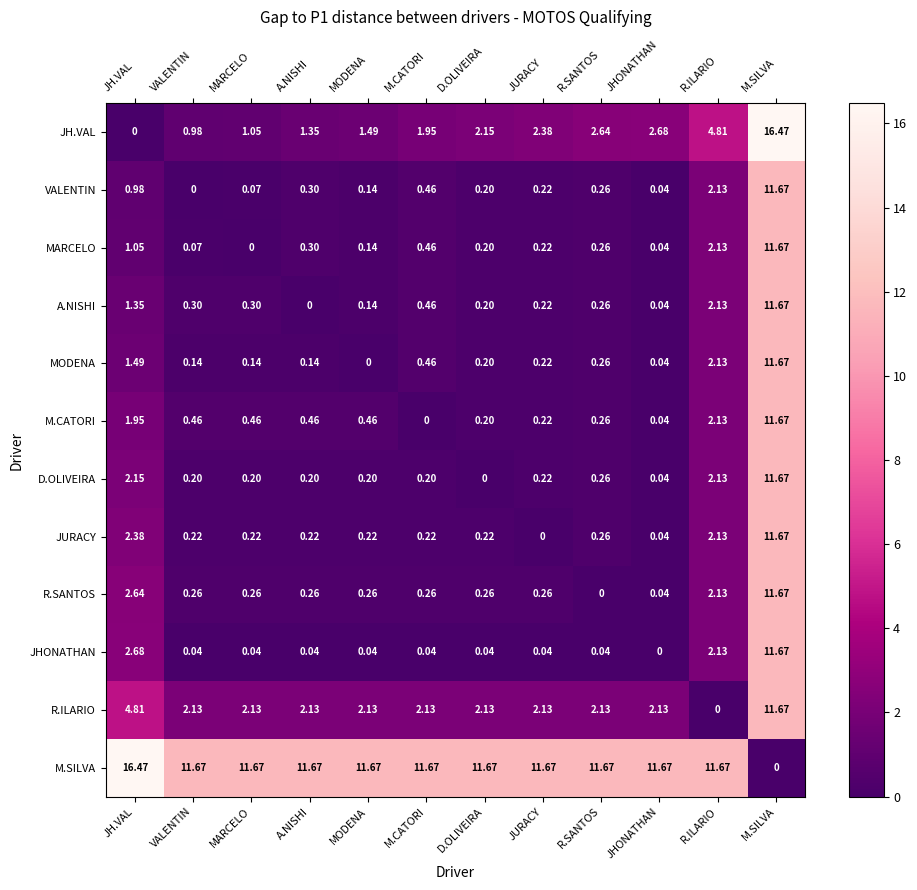

Between JHONATHAN and M.SILVA, which series saw the biggest shift?

JH.VAL